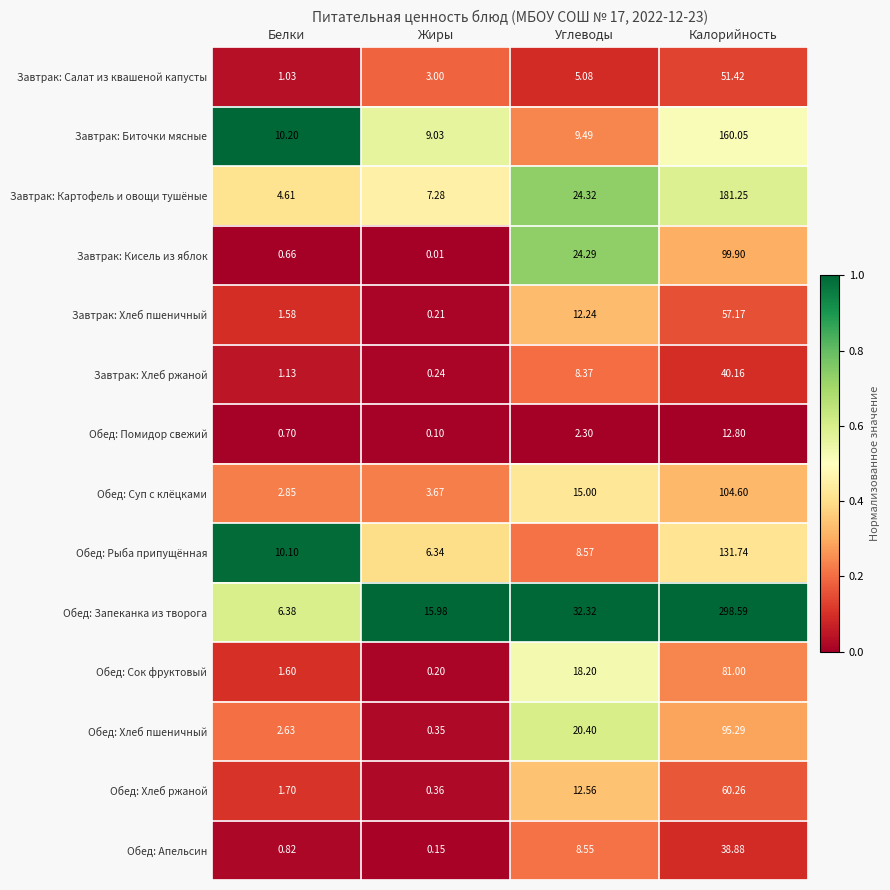

Which series has the largest range (max minus min)?

Обед: Запеканка из творога